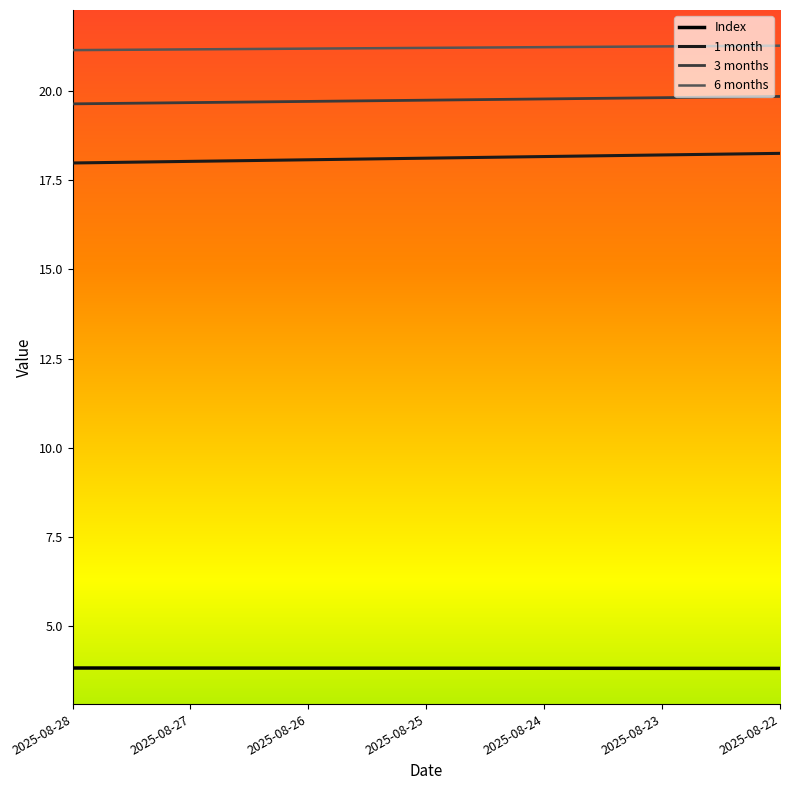

What is the minimum value for 6 months?

21.1